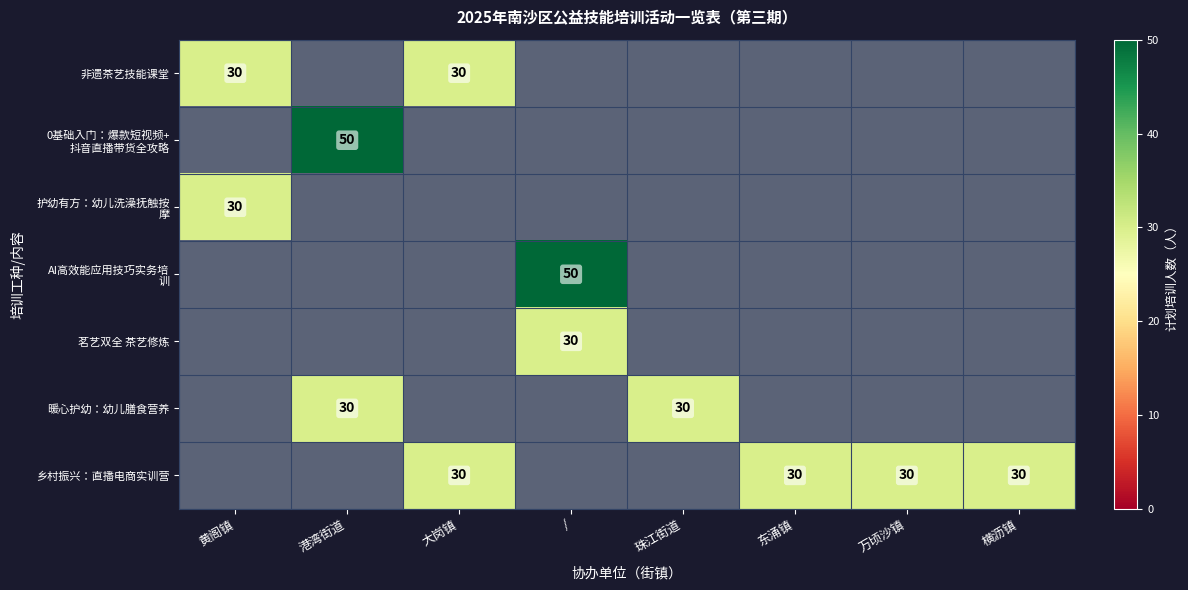

Which category has the highest value across all series?

港湾街道